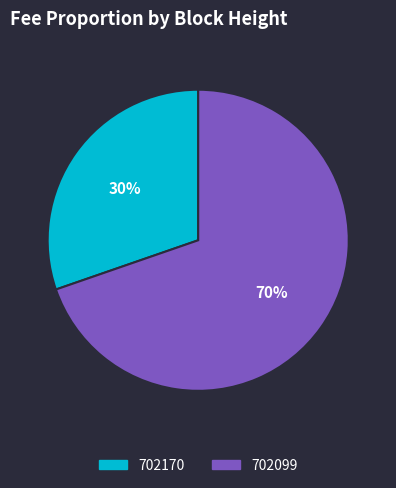

Which slice is the largest?

702099